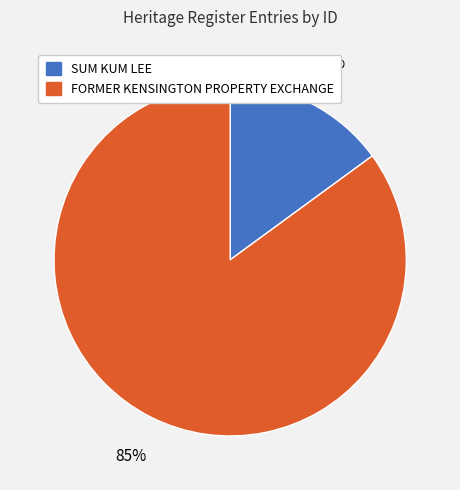

To the nearest percent, what is the average slice percentage?

50%